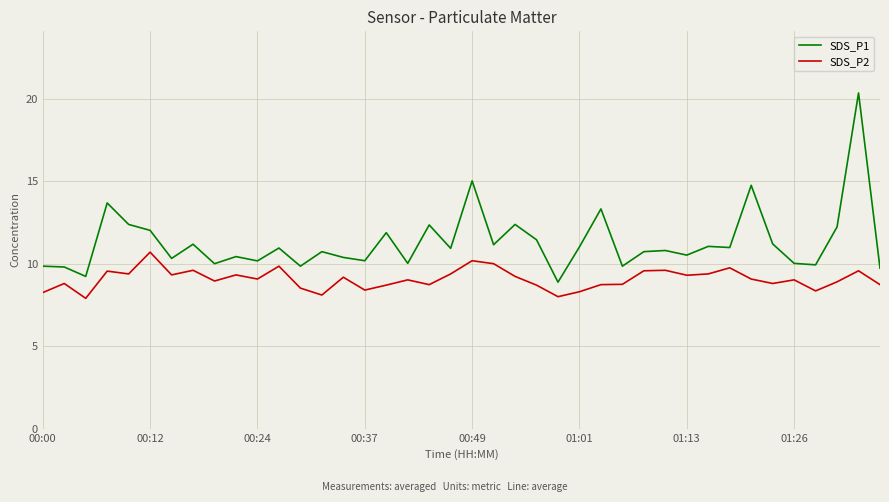

Which series has the largest range (max minus min)?

SDS_P1